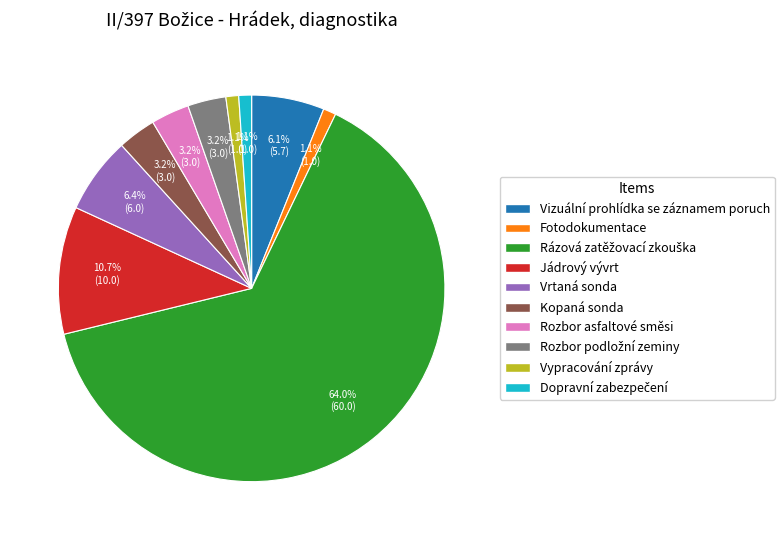

How much of the chart is everything except Fotodokumentace?

98.9%